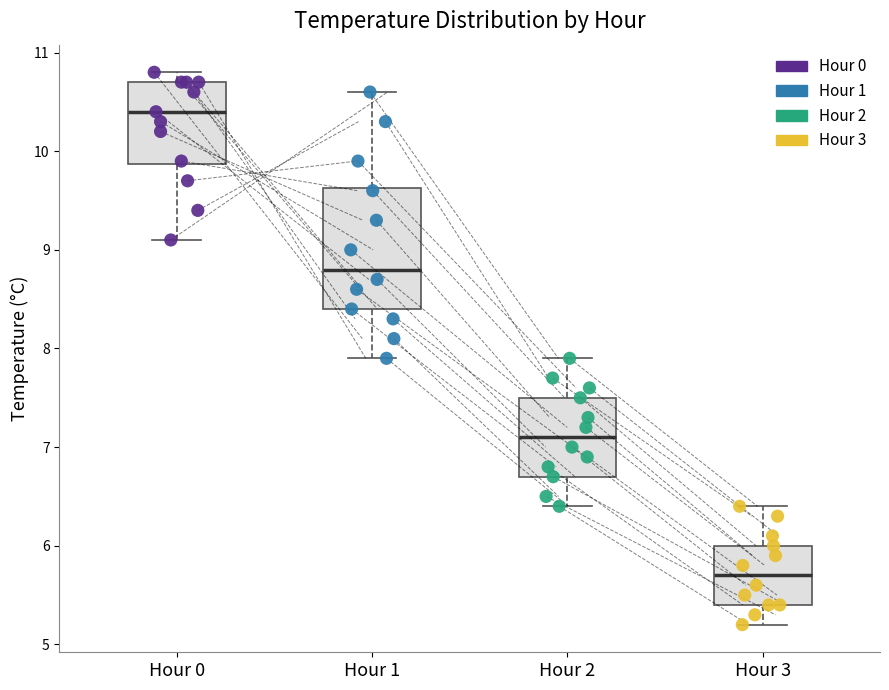

Reading left to right, read every box against the y-axis: the position of its median line, the range the box covers, and the ends of its whiskers. The values are not printed on the chart, so give them approximately, as read against the axis.

Hour 0: median 10.4, box 9.9 to 10.7, whiskers 9.1 to 10.8
Hour 1: median 8.8, box 8.4 to 9.6, whiskers 7.9 to 10.6
Hour 2: median 7.1, box 6.7 to 7.5, whiskers 6.4 to 7.9
Hour 3: median 5.7, box 5.4 to 6.0, whiskers 5.2 to 6.4